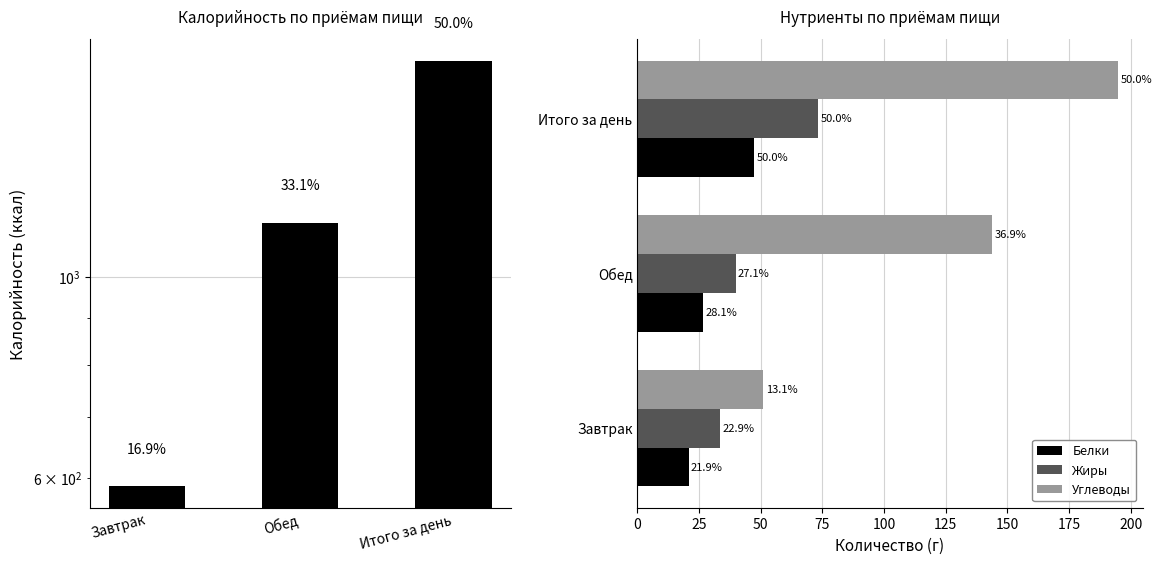

Reading right to left, transcribe all the data shown in this chart.

Калорийность: Итого за день=1735.1	Обед=1148.1	Завтрак=587.0
Белки: Итого за день=47.3	Обед=26.6	Завтрак=20.7
Жиры: Итого за день=73.4	Обед=39.8	Завтрак=33.6
Углеводы: Итого за день=195.0	Обед=143.9	Завтрак=51.1